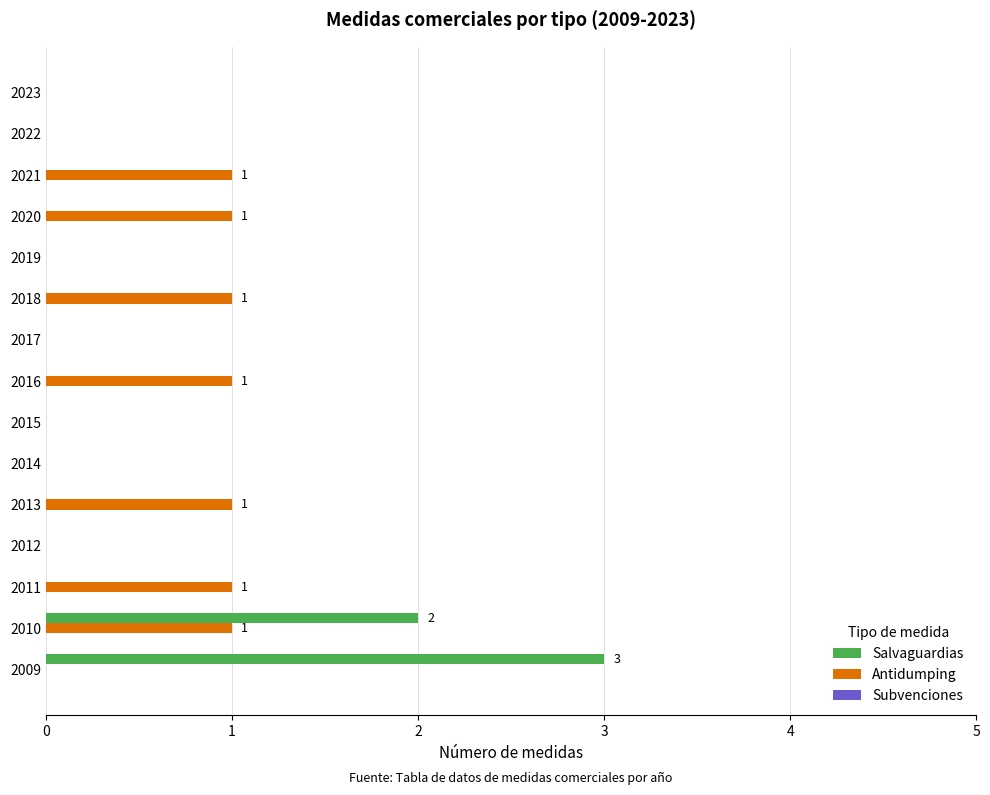

The Antidumping series shows 1 at 2016. True or false?

True